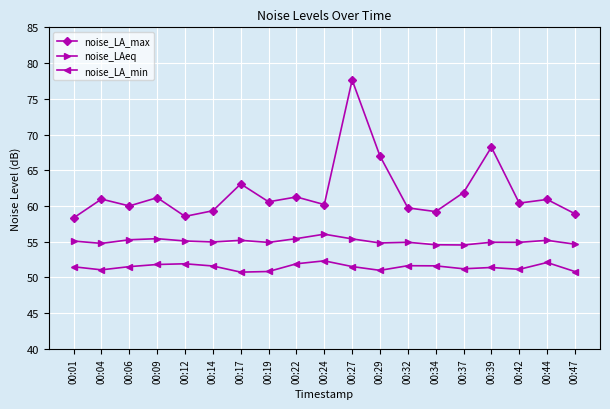

Which series has the largest total across all categories?

noise_LA_max